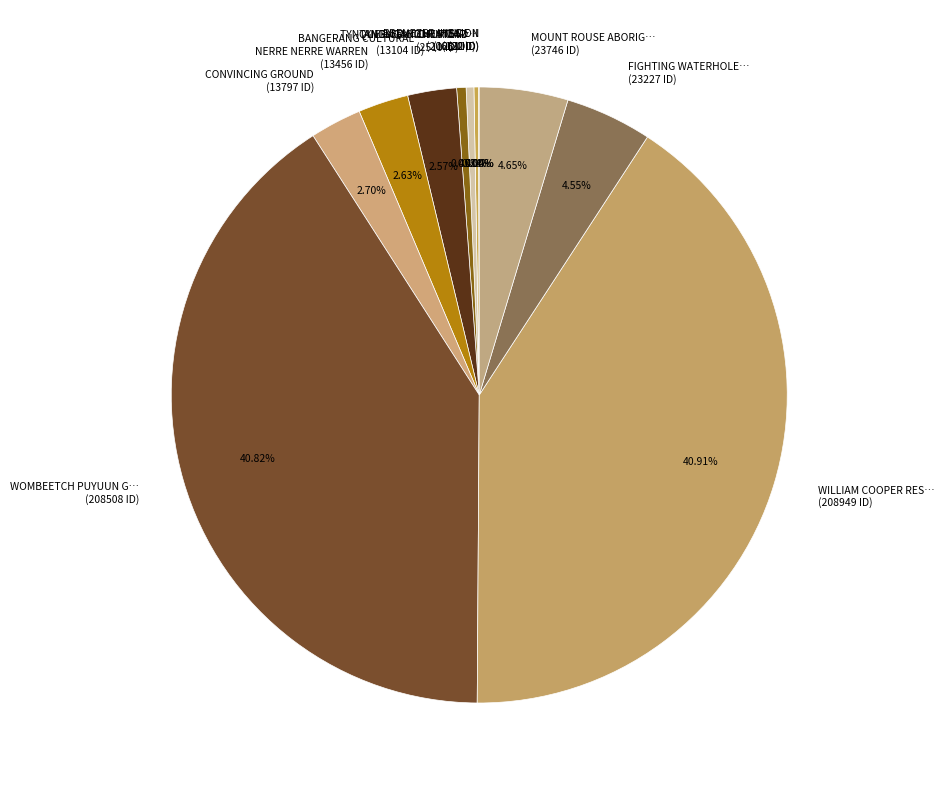

Do BANGERANG CULTURAL… (13104 ID) and TYNTYNDYER HOMESTEAD (2066 ID) together represent more than half of the pie?

No